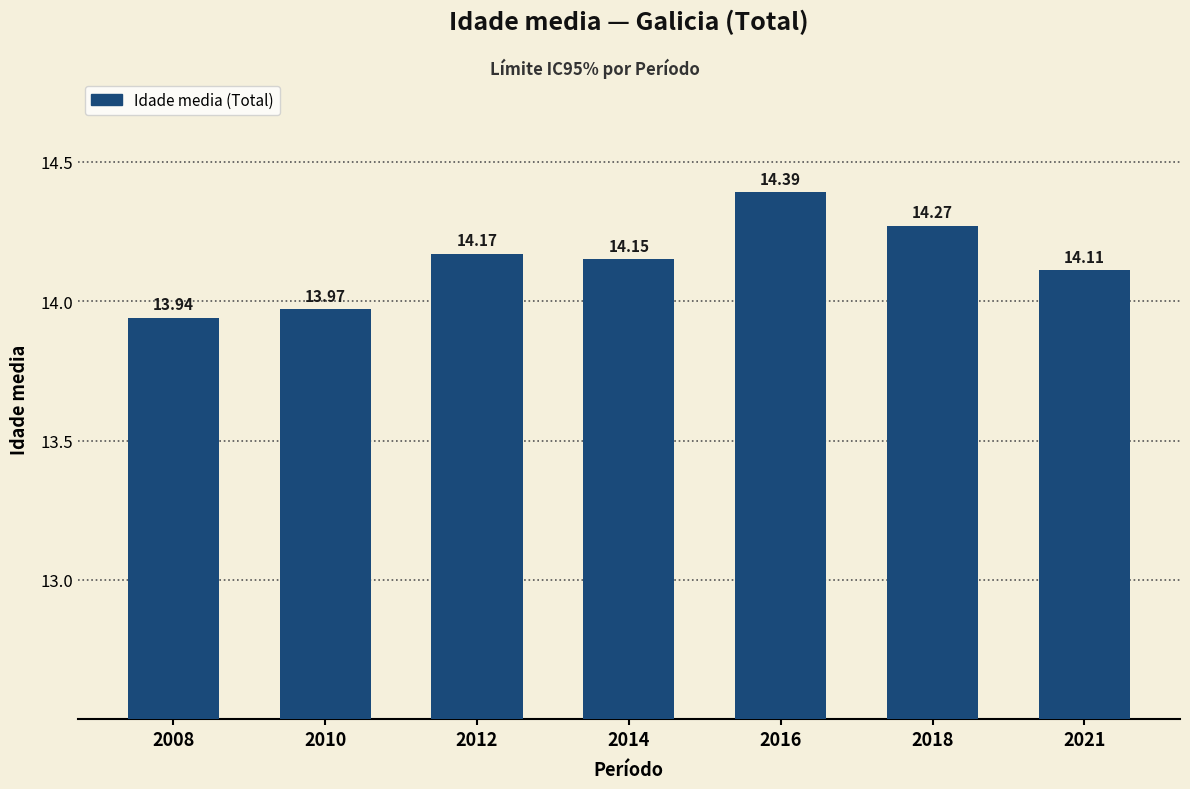

Rank the categories by value from highest to lowest.

2016, 2018, 2012, 2014, 2021, 2010, 2008